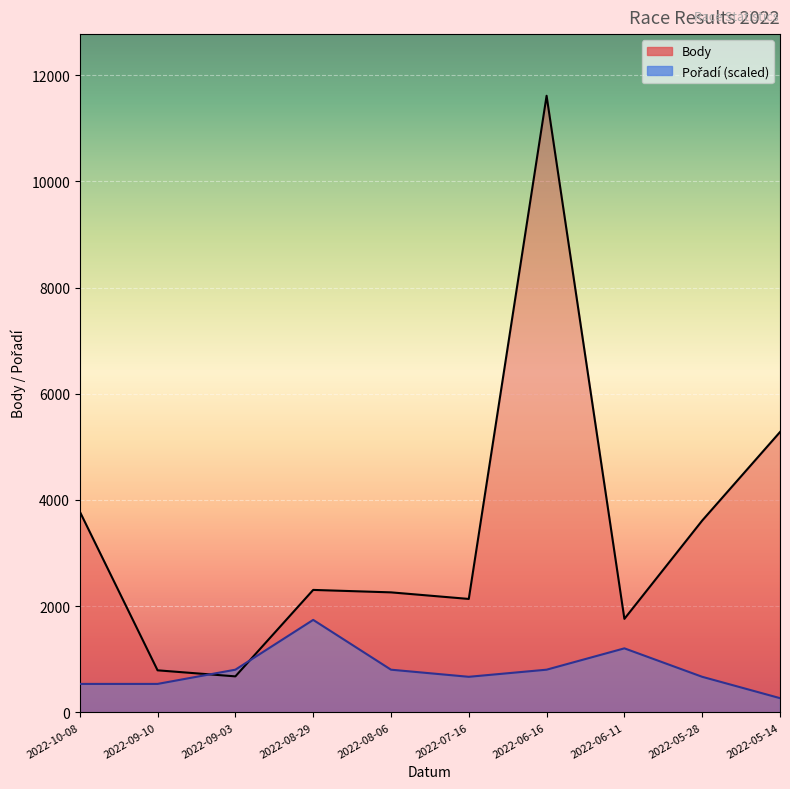

What is the difference between the highest and lowest values at 2022-10-08?

3246.1